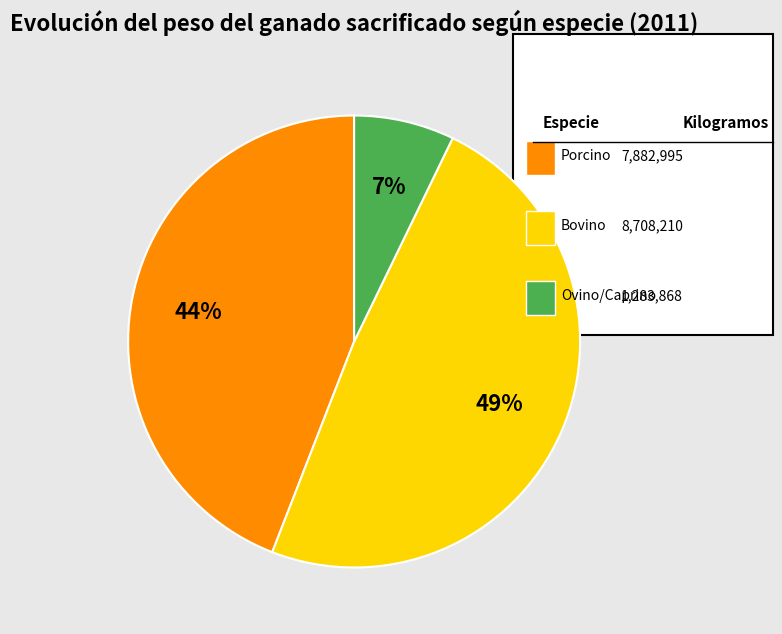

Is there any slice that represents more than half of the pie?

No